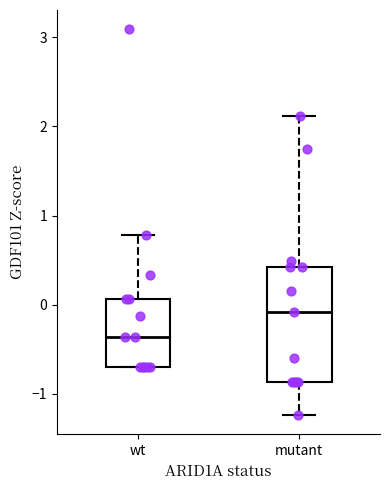

Which box's median line is the lowest?

wt